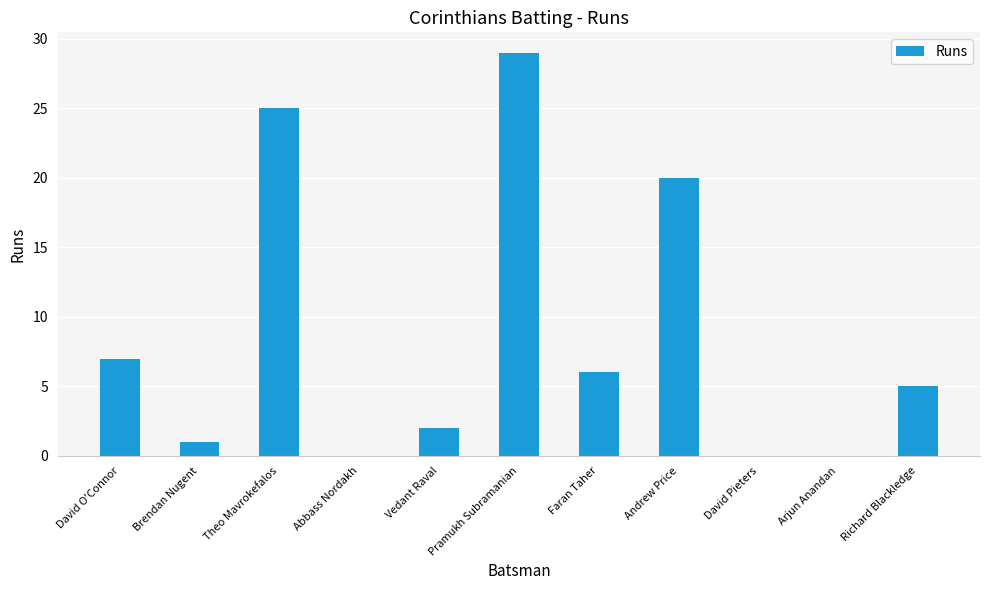

At which category does the chart reach its peak across all series?

Pramukh Subramanian